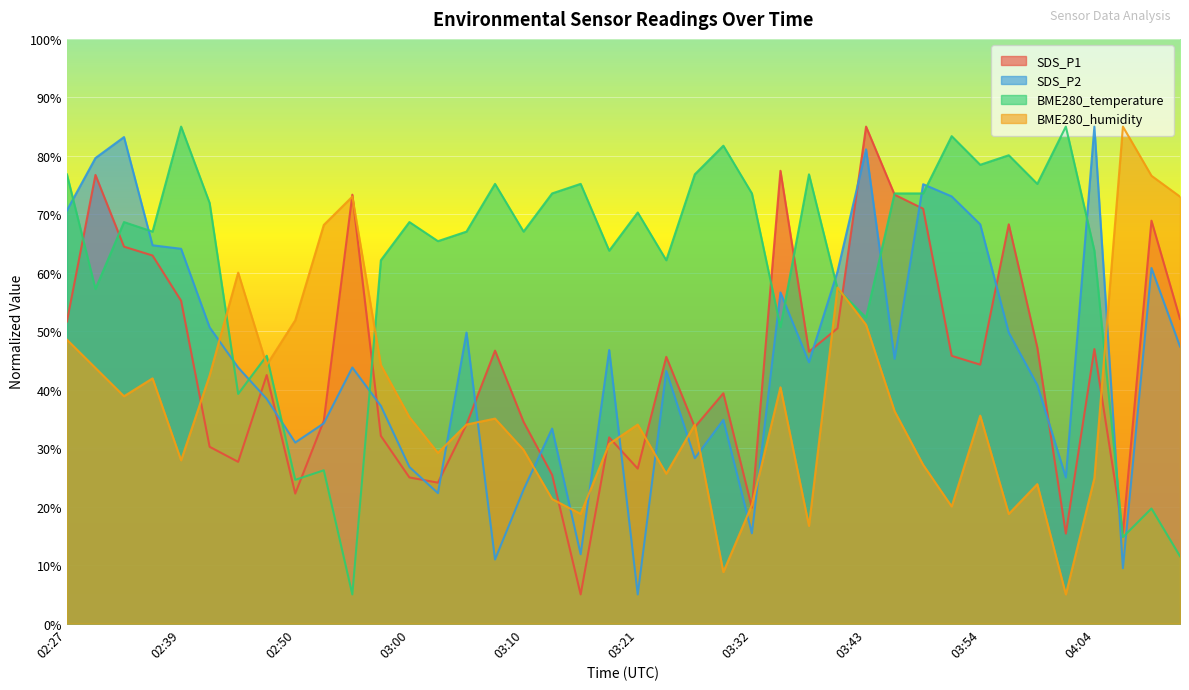

The BME280_temperature series shows 27.3 at 03:03. True or false?

False